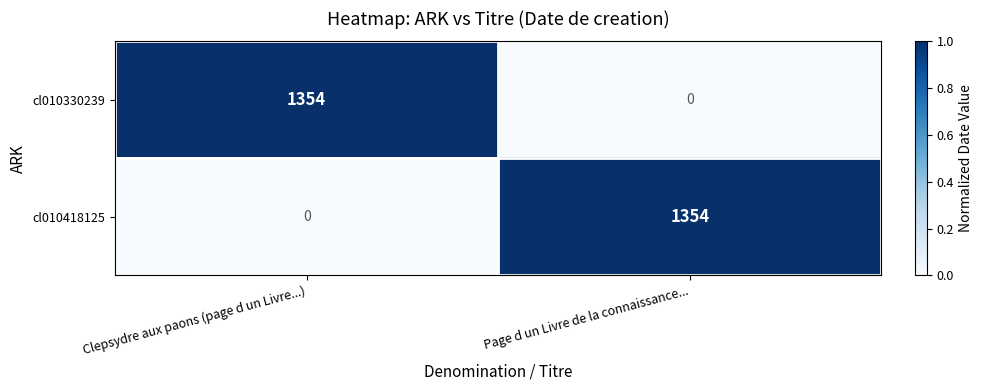

What is the difference between the highest and lowest values at Page d un Livre de la connaissance...?

1354